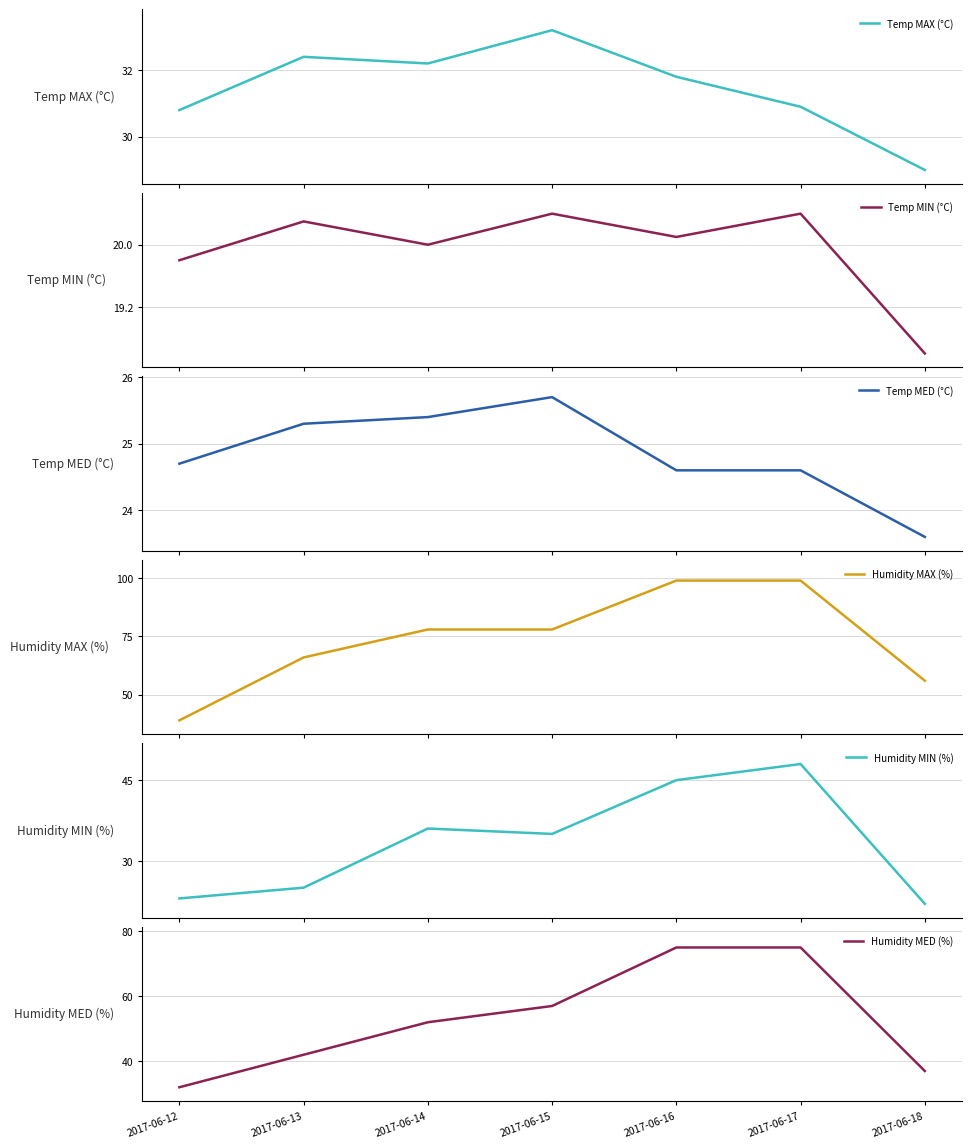

What value does the Humidity MED (%) series have at 2017-06-16?

75